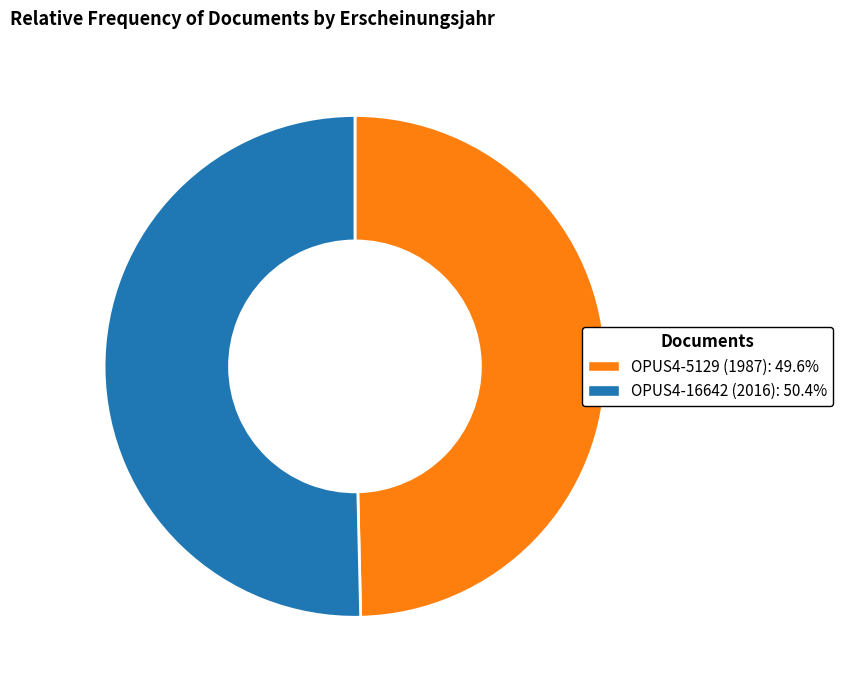

Is there a majority slice in this chart?

Yes